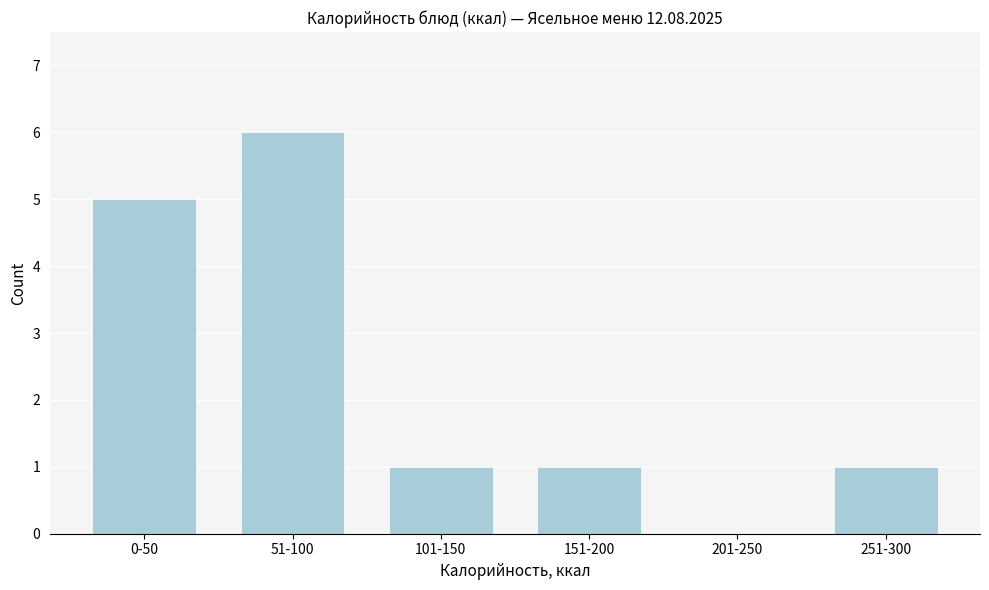

Reading right to left, extract all data points from this chart.

251-300=1	201-250=0	151-200=1	101-150=1	51-100=6	0-50=5